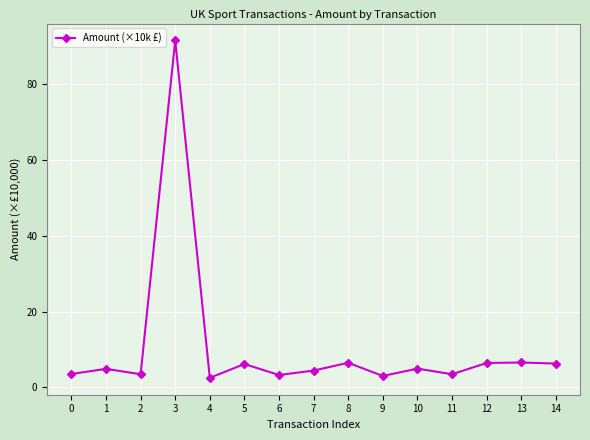

What is the value of the 2nd point from the left?

4.9